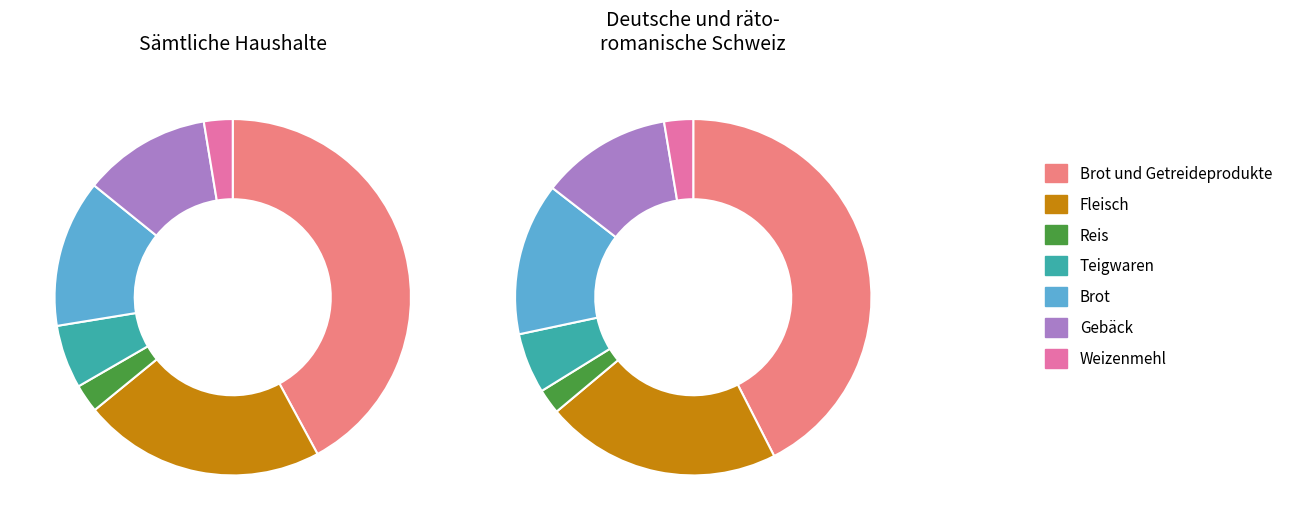

Approximately how many times larger is the value at Brot compared to Fleisch?

0.6